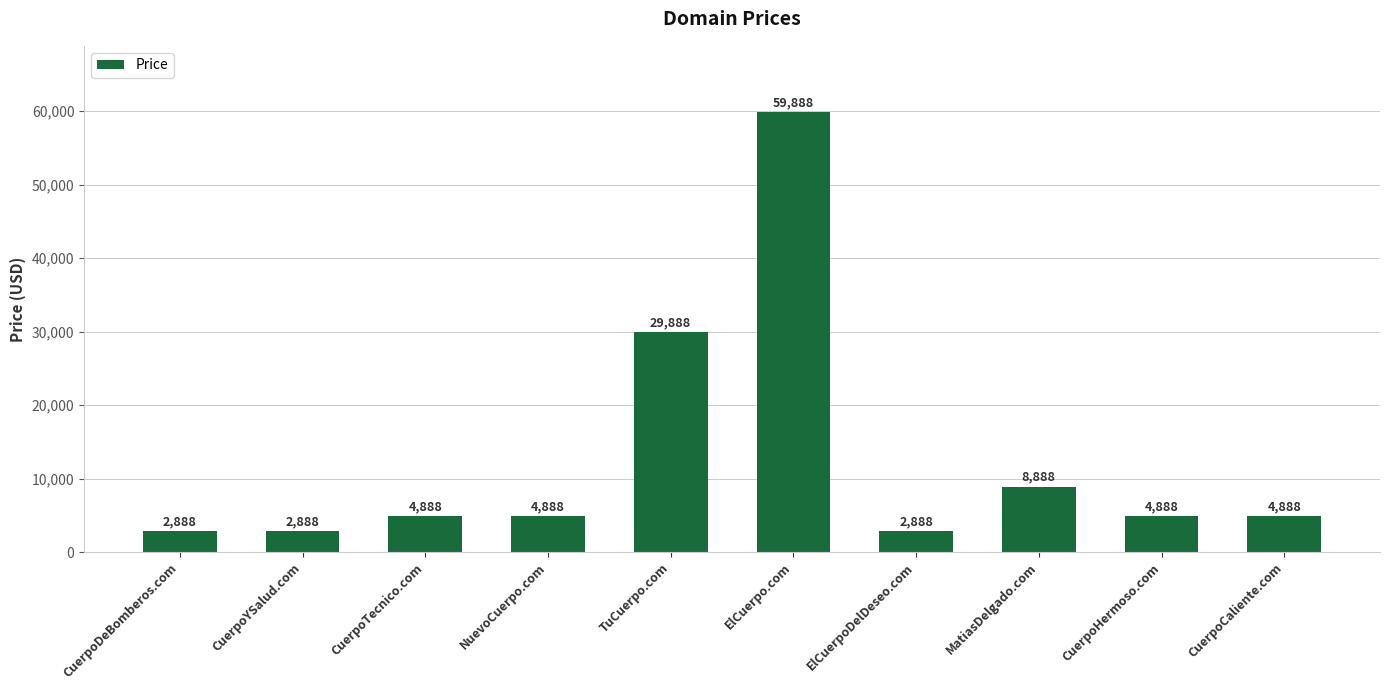

What is the difference between the maximum and second lowest values?

57000